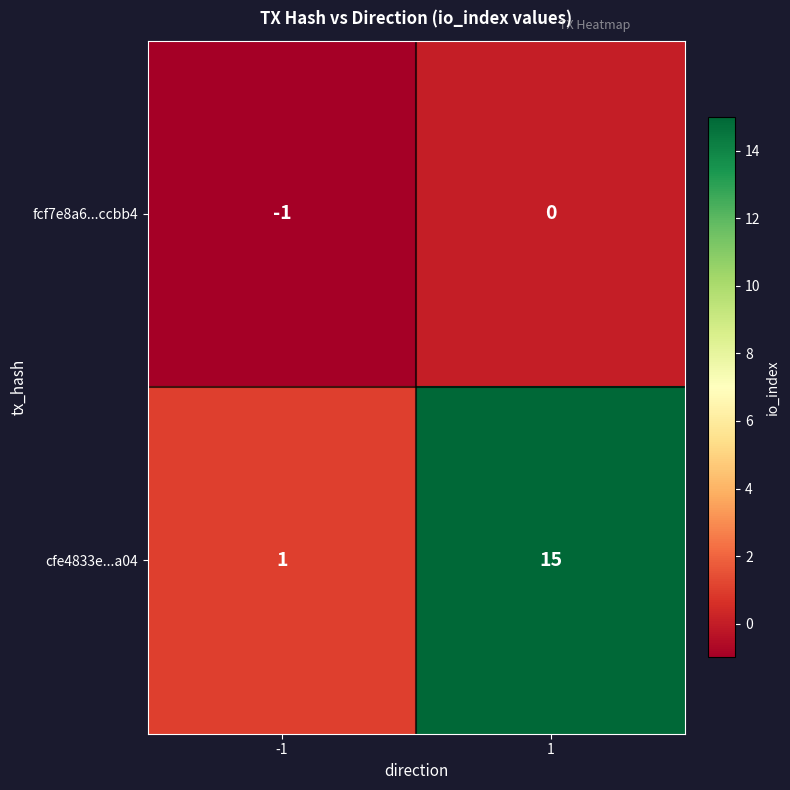

Count the number of categories in the chart.

2